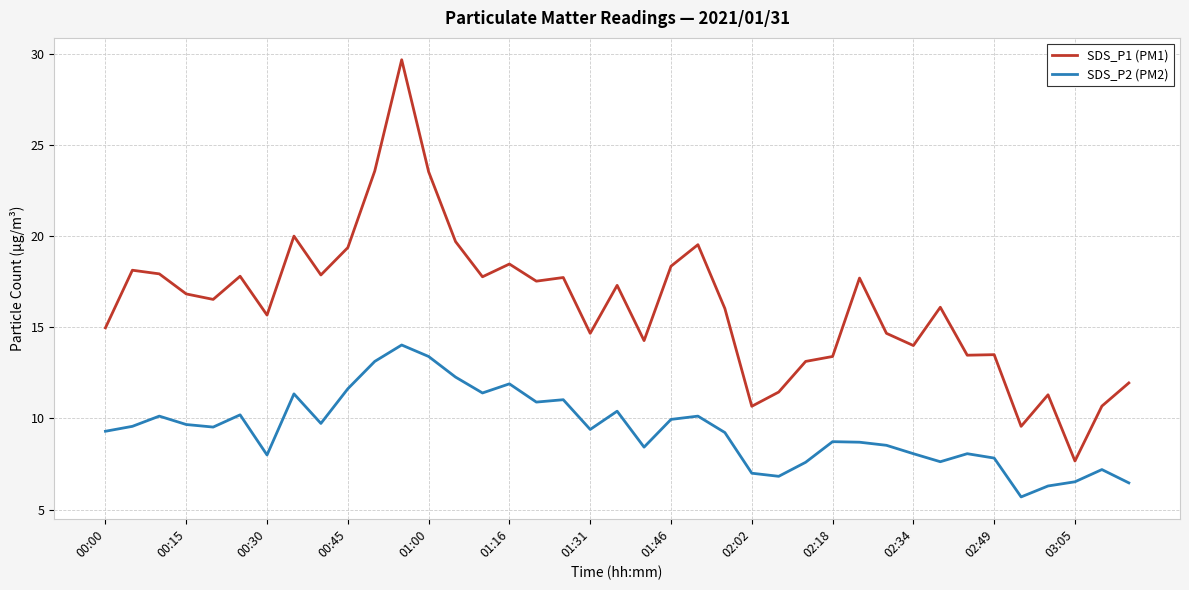

What is the difference between the maximum and minimum values in the SDS_P1 (PM1) series?

22.0